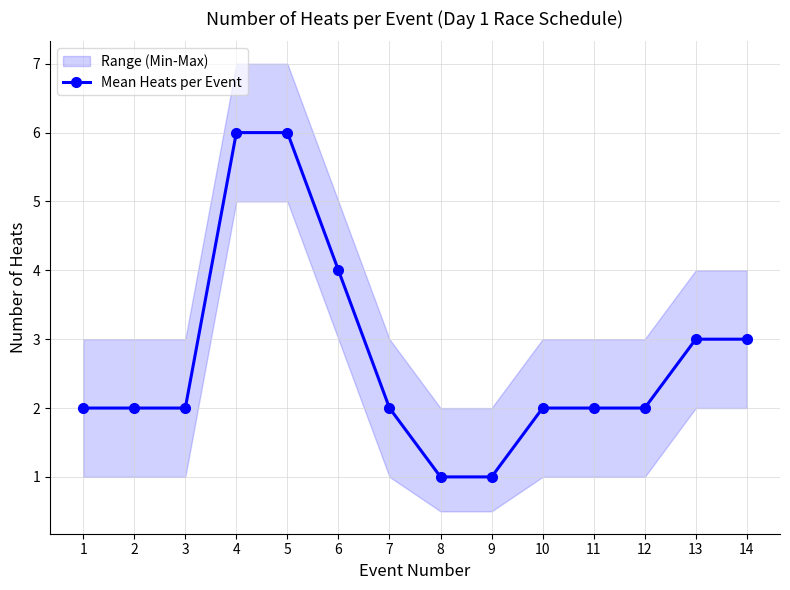

At which label does the data first exceed 2?

4